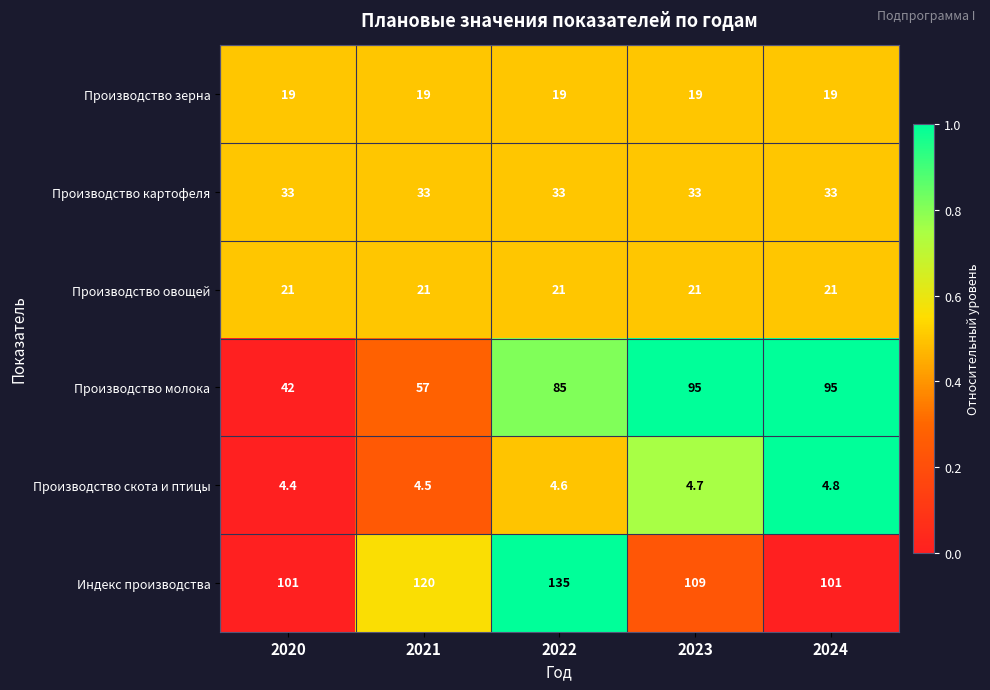

The Производство картофеля series shows 58.4 at 2023. True or false?

False